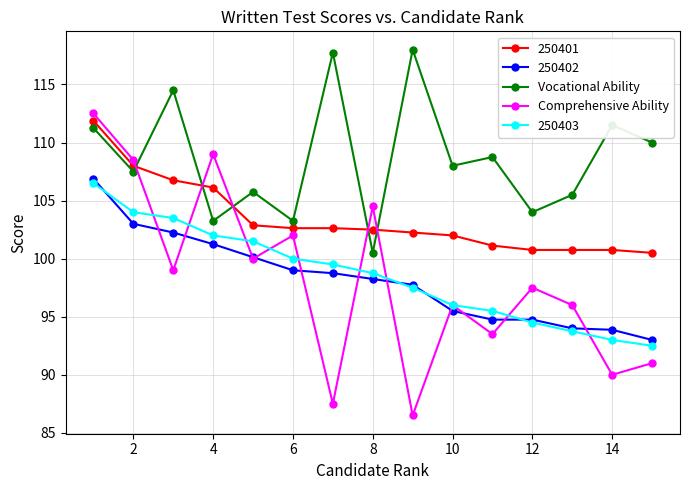

True or false: Vocational Ability and 250403 cross at least once.

False